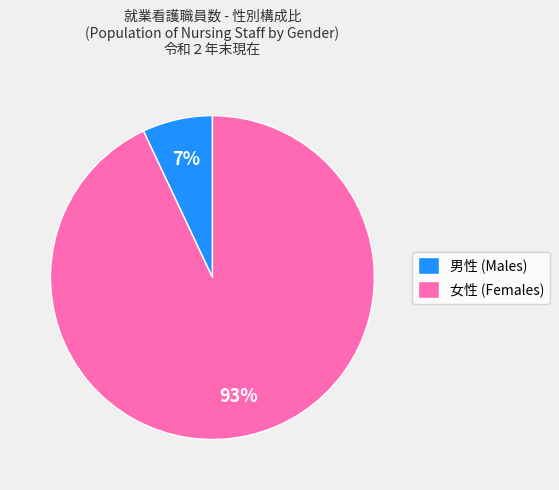

Which category accounts for the majority?

女性 (Females)